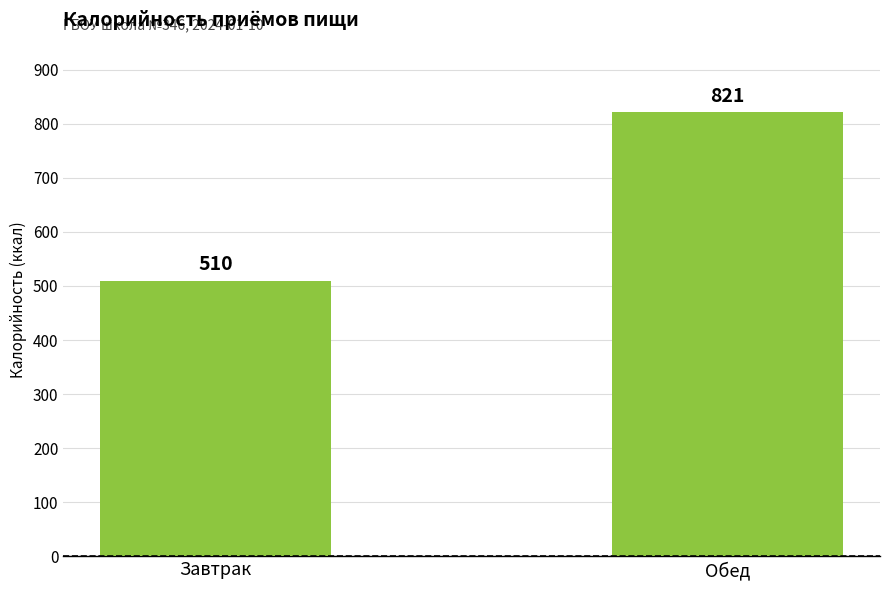

List the labels in order of value, smallest first.

Завтрак, Обед